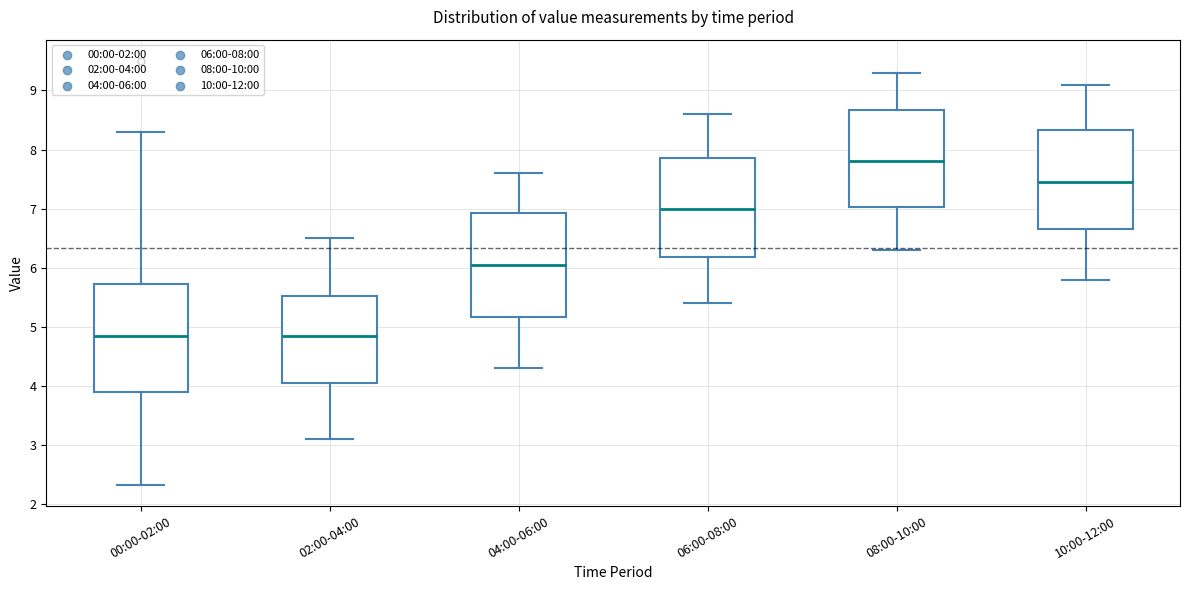

Reading left to right, transcribe this box plot: for each box, give where its median line is, the range the box spans, and where its two whiskers end, as read against the y-axis. The values are not printed on the chart, so give them approximately, as read against the axis.

00:00-02:00: median 4.9, box 3.9 to 5.7, whiskers 2.3 to 8.3
02:00-04:00: median 4.9, box 4.1 to 5.5, whiskers 3.1 to 6.5
04:00-06:00: median 6.1, box 5.2 to 6.9, whiskers 4.3 to 7.6
06:00-08:00: median 7.0, box 6.2 to 7.9, whiskers 5.4 to 8.6
08:00-10:00: median 7.8, box 7.0 to 8.7, whiskers 6.3 to 9.3
10:00-12:00: median 7.5, box 6.7 to 8.3, whiskers 5.8 to 9.1